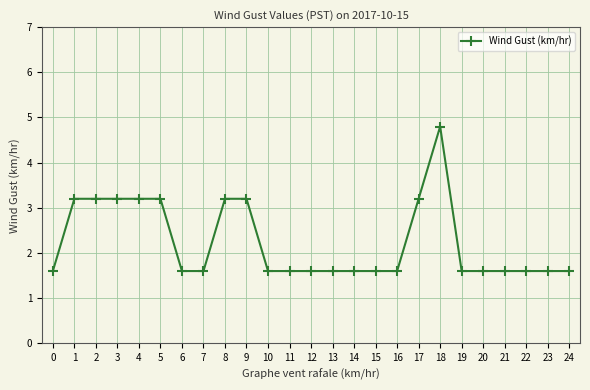

Which has a higher value, 23 or 2?

2